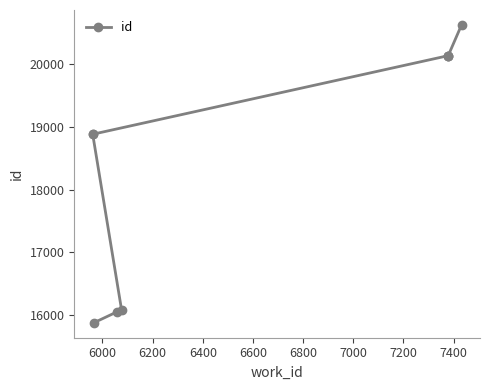

How many distinct data groups are displayed?

1